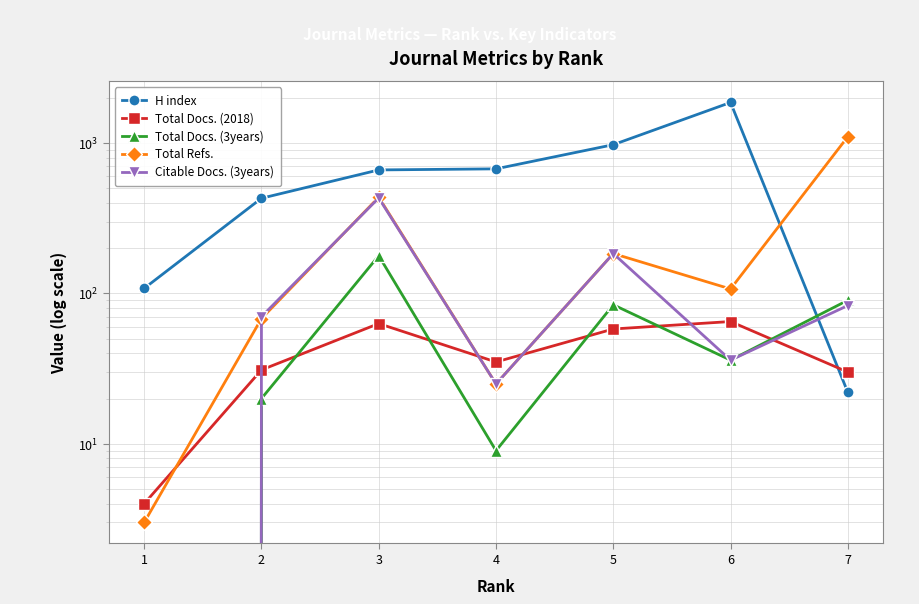

Reading right to left, list all the values displayed in this chart.

H index: 22	1859	974	673	662	429	108
Total Docs. (2018): 30	65	58	35	63	31	4
Total Docs. (3years): 90	36	84	9	178	20	0
Total Refs.: 1101	107	184	25	436	68	3
Citable Docs. (3years): 83	36	184	25	431	70	0